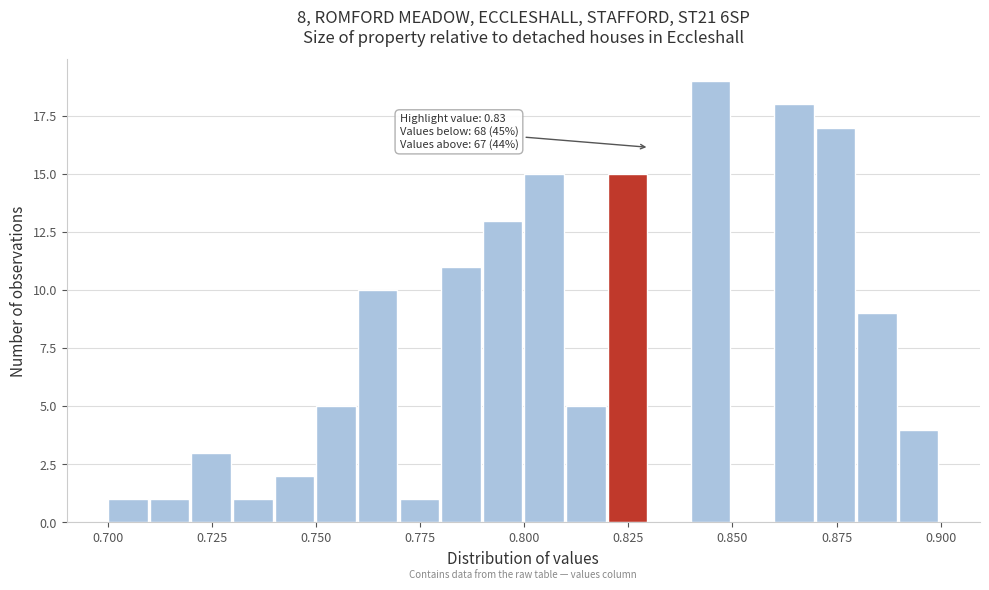

Around what value on the x-axis is the tallest bar? Give the approximate position of its centre, as read against the axis.

0.845